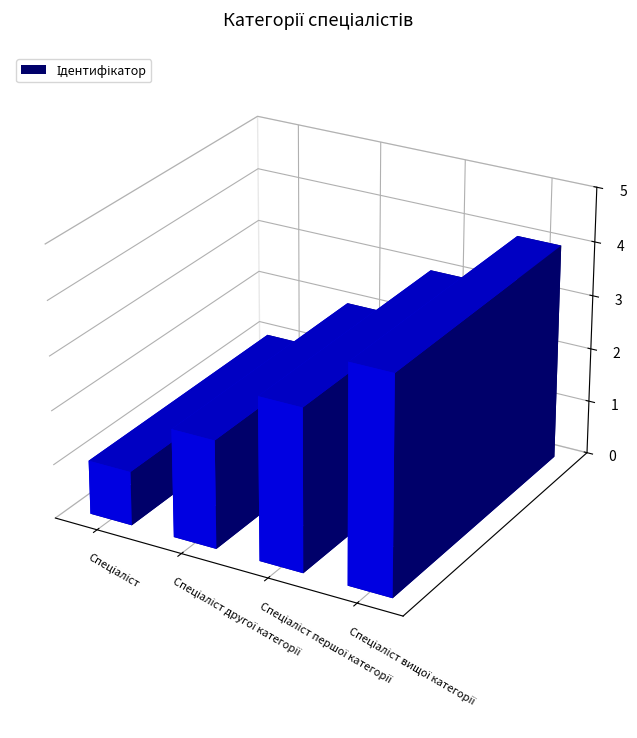

The value at Спеціаліст вищої категорії is 5. True or false?

False